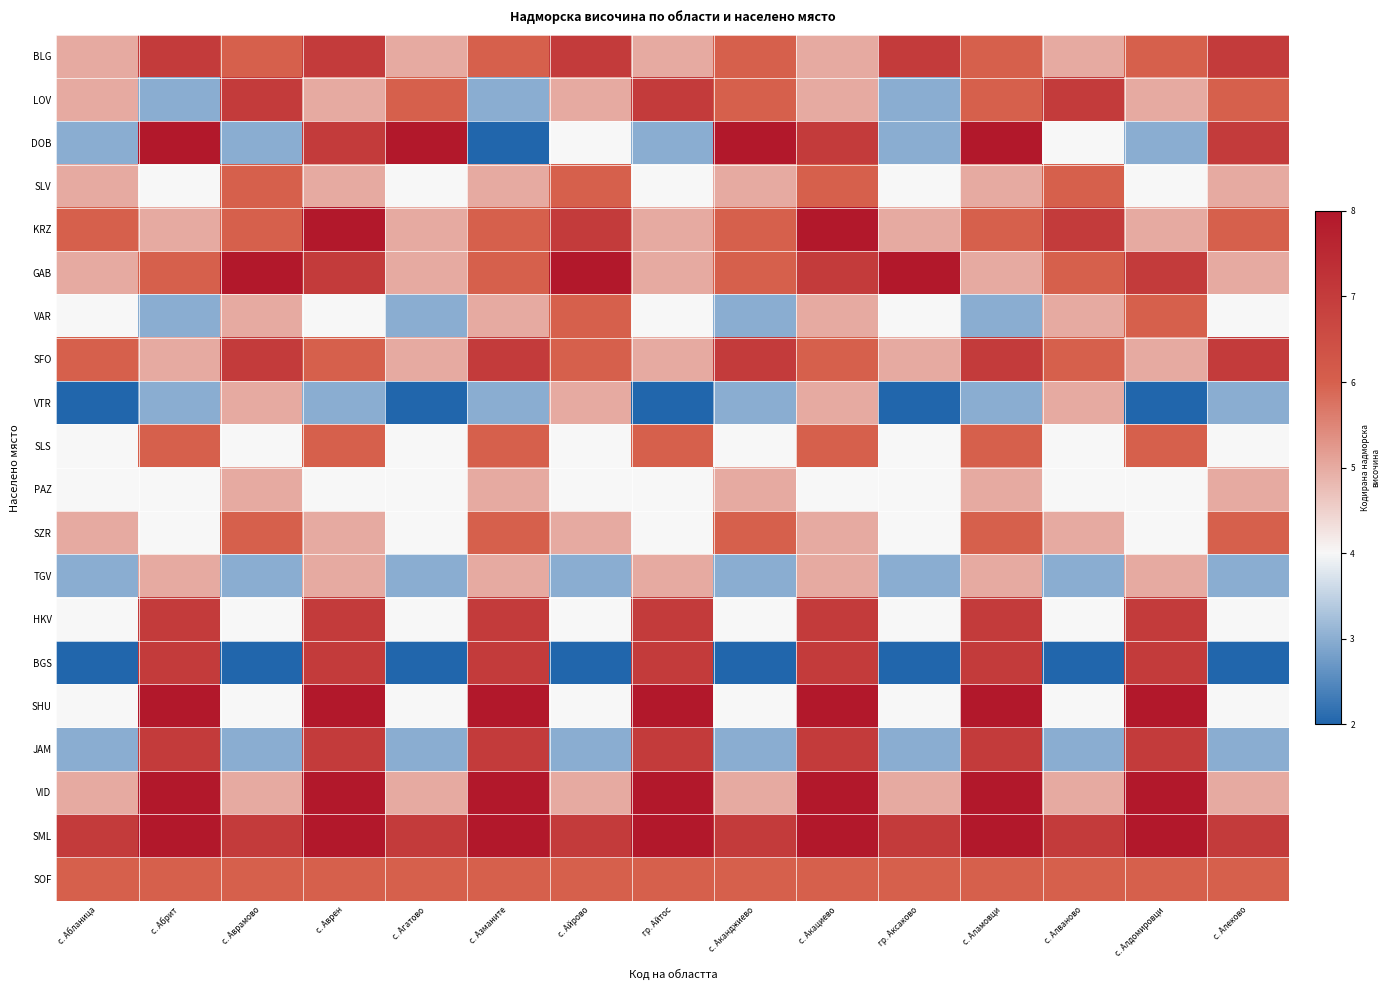

Reading right to left, extract all data points from this chart.

BLG: с. Алеково=7	с. Алдомировци=6	с. Алваново=5	с. Аламовци=6	гр. Аксаково=7	с. Акациево=5	с. Аканджиево=6	гр. Айтос=5	с. Айрово=7	с. Азманите=6	с. Агатово=5	с. Аврен=7	с. Аврамово=6	с. Абрит=7	с. Абланица=5
LOV: с. Алеково=6	с. Алдомировци=5	с. Алваново=7	с. Аламовци=6	гр. Аксаково=3	с. Акациево=5	с. Аканджиево=6	гр. Айтос=7	с. Айрово=5	с. Азманите=3	с. Агатово=6	с. Аврен=5	с. Аврамово=7	с. Абрит=3	с. Абланица=5
DOB: с. Алеково=7	с. Алдомировци=3	с. Алваново=4	с. Аламовци=8	гр. Аксаково=3	с. Акациево=7	с. Аканджиево=8	гр. Айтос=3	с. Айрово=4	с. Азманите=2	с. Агатово=8	с. Аврен=7	с. Аврамово=3	с. Абрит=8	с. Абланица=3
SLV: с. Алеково=5	с. Алдомировци=4	с. Алваново=6	с. Аламовци=5	гр. Аксаково=4	с. Акациево=6	с. Аканджиево=5	гр. Айтос=4	с. Айрово=6	с. Азманите=5	с. Агатово=4	с. Аврен=5	с. Аврамово=6	с. Абрит=4	с. Абланица=5
KRZ: с. Алеково=6	с. Алдомировци=5	с. Алваново=7	с. Аламовци=6	гр. Аксаково=5	с. Акациево=8	с. Аканджиево=6	гр. Айтос=5	с. Айрово=7	с. Азманите=6	с. Агатово=5	с. Аврен=8	с. Аврамово=6	с. Абрит=5	с. Абланица=6
GAB: с. Алеково=5	с. Алдомировци=7	с. Алваново=6	с. Аламовци=5	гр. Аксаково=8	с. Акациево=7	с. Аканджиево=6	гр. Айтос=5	с. Айрово=8	с. Азманите=6	с. Агатово=5	с. Аврен=7	с. Аврамово=8	с. Абрит=6	с. Абланица=5
VAR: с. Алеково=4	с. Алдомировци=6	с. Алваново=5	с. Аламовци=3	гр. Аксаково=4	с. Акациево=5	с. Аканджиево=3	гр. Айтос=4	с. Айрово=6	с. Азманите=5	с. Агатово=3	с. Аврен=4	с. Аврамово=5	с. Абрит=3	с. Абланица=4
SFO: с. Алеково=7	с. Алдомировци=5	с. Алваново=6	с. Аламовци=7	гр. Аксаково=5	с. Акациево=6	с. Аканджиево=7	гр. Айтос=5	с. Айрово=6	с. Азманите=7	с. Агатово=5	с. Аврен=6	с. Аврамово=7	с. Абрит=5	с. Абланица=6
VTR: с. Алеково=3	с. Алдомировци=2	с. Алваново=5	с. Аламовци=3	гр. Аксаково=2	с. Акациево=5	с. Аканджиево=3	гр. Айтос=2	с. Айрово=5	с. Азманите=3	с. Агатово=2	с. Аврен=3	с. Аврамово=5	с. Абрит=3	с. Абланица=2
SLS: с. Алеково=4	с. Алдомировци=6	с. Алваново=4	с. Аламовци=6	гр. Аксаково=4	с. Акациево=6	с. Аканджиево=4	гр. Айтос=6	с. Айрово=4	с. Азманите=6	с. Агатово=4	с. Аврен=6	с. Аврамово=4	с. Абрит=6	с. Абланица=4
PAZ: с. Алеково=5	с. Алдомировци=4	с. Алваново=4	с. Аламовци=5	гр. Аксаково=4	с. Акациево=4	с. Аканджиево=5	гр. Айтос=4	с. Айрово=4	с. Азманите=5	с. Агатово=4	с. Аврен=4	с. Аврамово=5	с. Абрит=4	с. Абланица=4
SZR: с. Алеково=6	с. Алдомировци=4	с. Алваново=5	с. Аламовци=6	гр. Аксаково=4	с. Акациево=5	с. Аканджиево=6	гр. Айтос=4	с. Айрово=5	с. Азманите=6	с. Агатово=4	с. Аврен=5	с. Аврамово=6	с. Абрит=4	с. Абланица=5
TGV: с. Алеково=3	с. Алдомировци=5	с. Алваново=3	с. Аламовци=5	гр. Аксаково=3	с. Акациево=5	с. Аканджиево=3	гр. Айтос=5	с. Айрово=3	с. Азманите=5	с. Агатово=3	с. Аврен=5	с. Аврамово=3	с. Абрит=5	с. Абланица=3
HKV: с. Алеково=4	с. Алдомировци=7	с. Алваново=4	с. Аламовци=7	гр. Аксаково=4	с. Акациево=7	с. Аканджиево=4	гр. Айтос=7	с. Айрово=4	с. Азманите=7	с. Агатово=4	с. Аврен=7	с. Аврамово=4	с. Абрит=7	с. Абланица=4
BGS: с. Алеково=2	с. Алдомировци=7	с. Алваново=2	с. Аламовци=7	гр. Аксаково=2	с. Акациево=7	с. Аканджиево=2	гр. Айтос=7	с. Айрово=2	с. Азманите=7	с. Агатово=2	с. Аврен=7	с. Аврамово=2	с. Абрит=7	с. Абланица=2
SHU: с. Алеково=4	с. Алдомировци=8	с. Алваново=4	с. Аламовци=8	гр. Аксаково=4	с. Акациево=8	с. Аканджиево=4	гр. Айтос=8	с. Айрово=4	с. Азманите=8	с. Агатово=4	с. Аврен=8	с. Аврамово=4	с. Абрит=8	с. Абланица=4
JAM: с. Алеково=3	с. Алдомировци=7	с. Алваново=3	с. Аламовци=7	гр. Аксаково=3	с. Акациево=7	с. Аканджиево=3	гр. Айтос=7	с. Айрово=3	с. Азманите=7	с. Агатово=3	с. Аврен=7	с. Аврамово=3	с. Абрит=7	с. Абланица=3
VID: с. Алеково=5	с. Алдомировци=8	с. Алваново=5	с. Аламовци=8	гр. Аксаково=5	с. Акациево=8	с. Аканджиево=5	гр. Айтос=8	с. Айрово=5	с. Азманите=8	с. Агатово=5	с. Аврен=8	с. Аврамово=5	с. Абрит=8	с. Абланица=5
SML: с. Алеково=7	с. Алдомировци=8	с. Алваново=7	с. Аламовци=8	гр. Аксаково=7	с. Акациево=8	с. Аканджиево=7	гр. Айтос=8	с. Айрово=7	с. Азманите=8	с. Агатово=7	с. Аврен=8	с. Аврамово=7	с. Абрит=8	с. Абланица=7
SOF: с. Алеково=6	с. Алдомировци=6	с. Алваново=6	с. Аламовци=6	гр. Аксаково=6	с. Акациево=6	с. Аканджиево=6	гр. Айтос=6	с. Айрово=6	с. Азманите=6	с. Агатово=6	с. Аврен=6	с. Аврамово=6	с. Абрит=6	с. Абланица=6